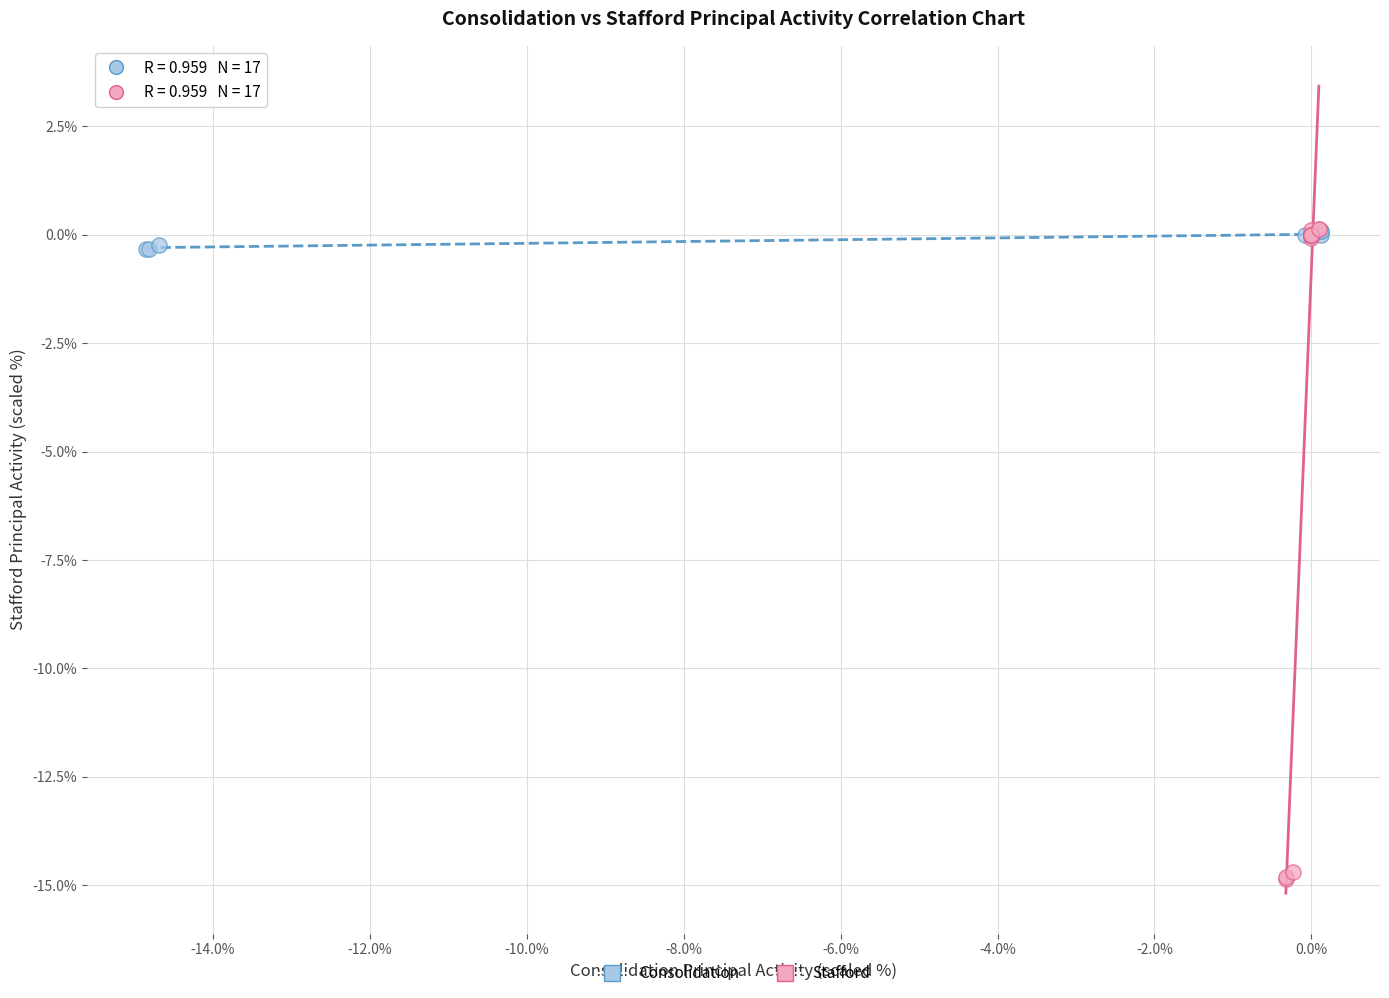

Which series contains the lowest Y value?

Stafford